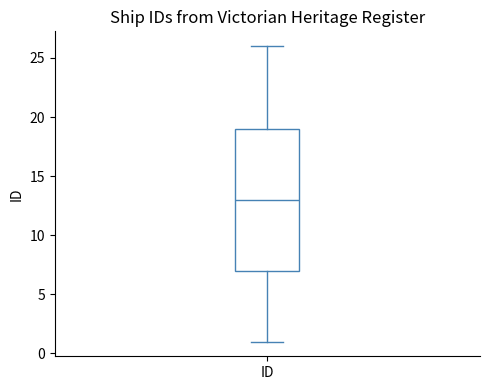

Transcribe this box plot: give where the median line is, the range the box spans, and where the two whiskers end, as read against the y-axis. The values are not printed on the chart, so give them approximately, as read against the axis.

median 13, box 7 to 19, whiskers 1 to 26